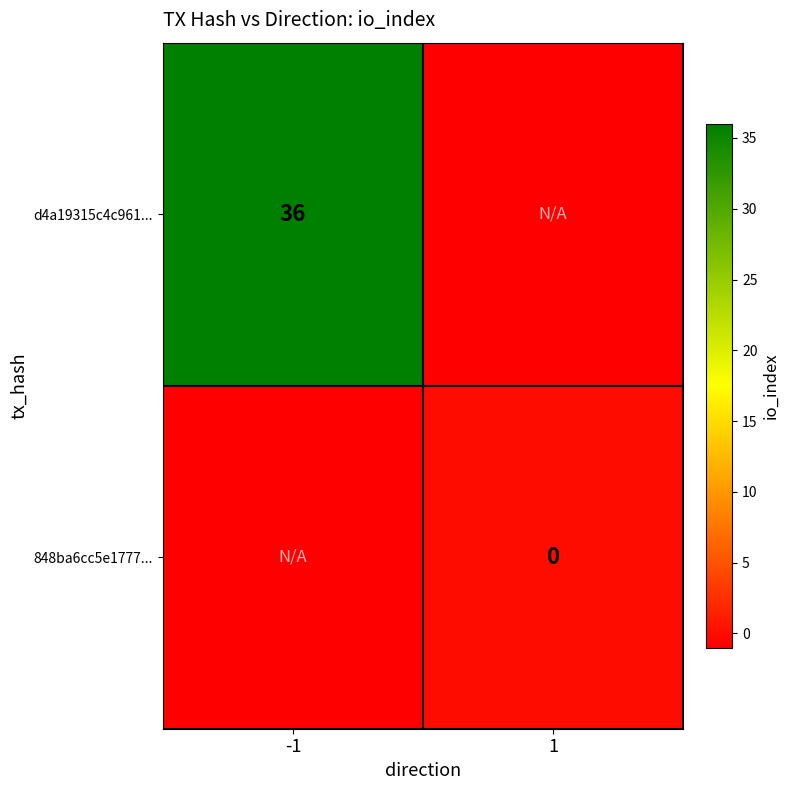

The value of 848ba6cc5e1777... at -1 is -1. True or false?

True